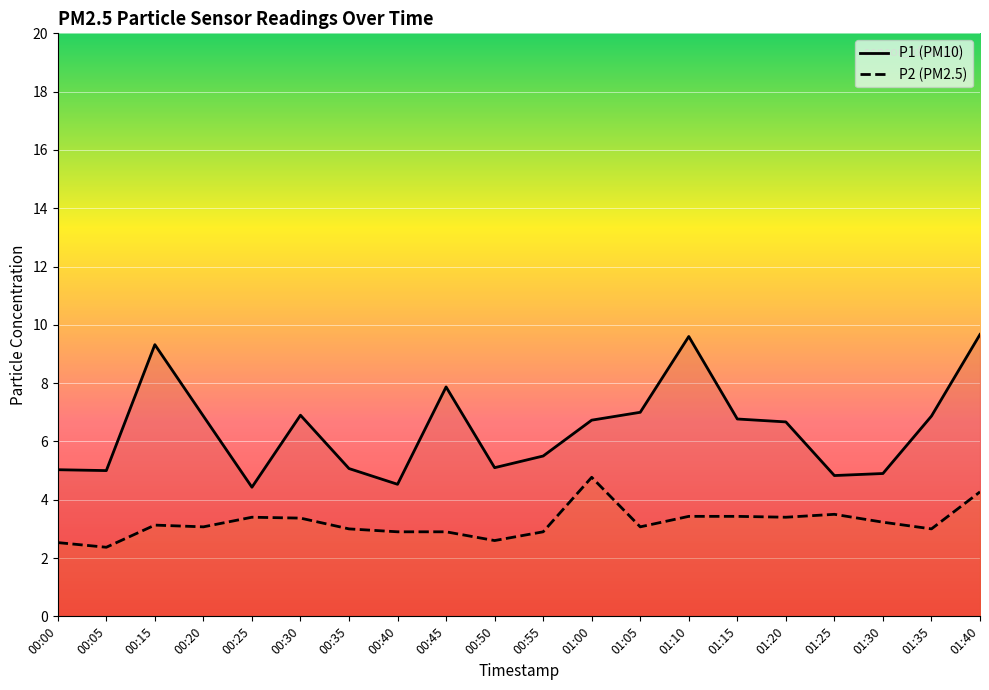

Between 00:40 and 00:25, which is larger?

00:40